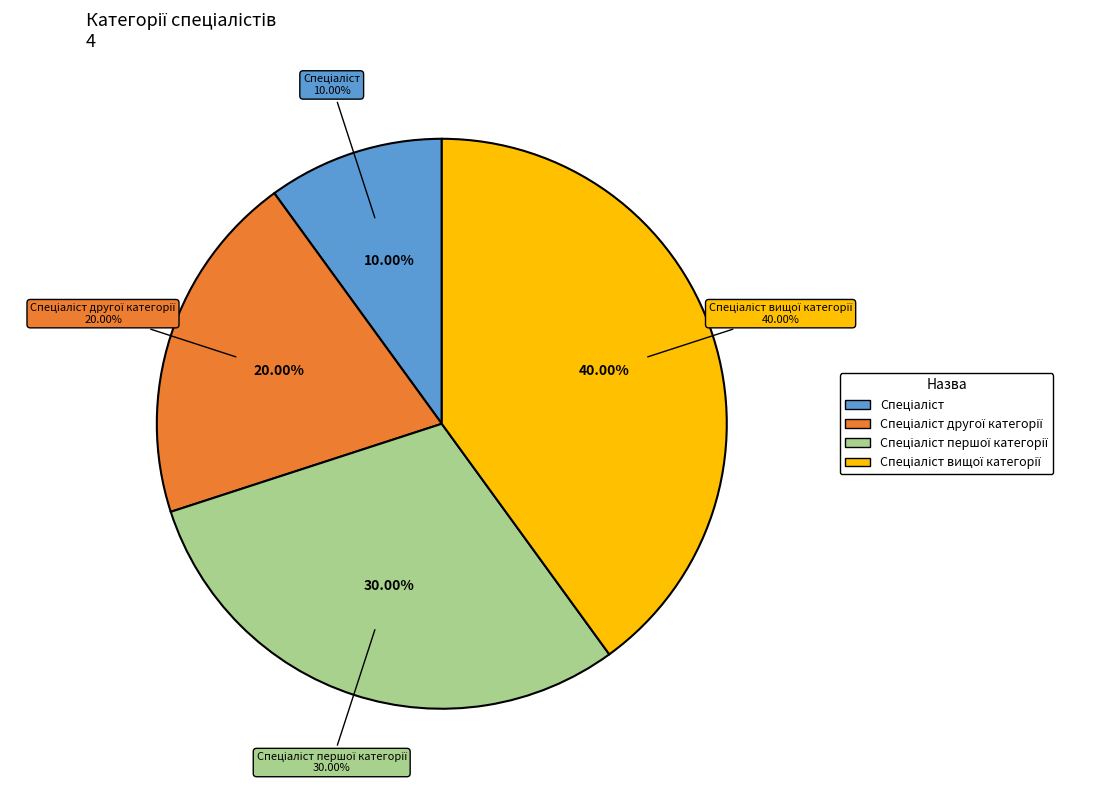

The Спеціаліст першої категорії slice represents 30% of the pie. True or false?

True